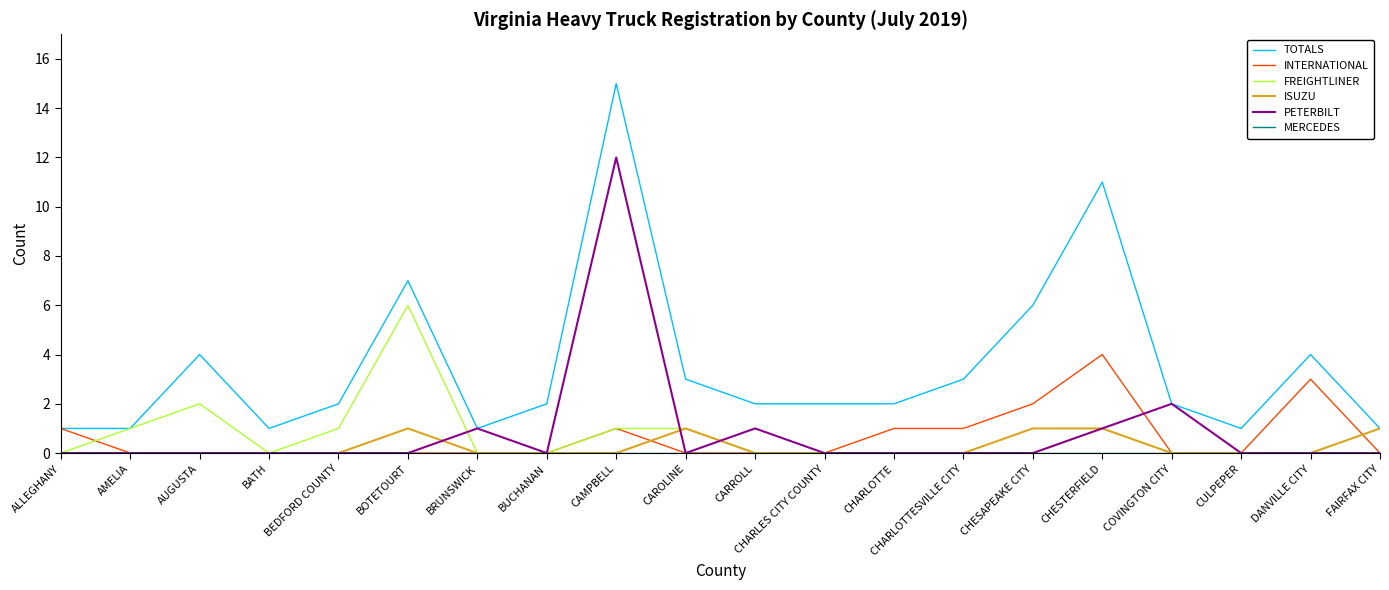

Is it true that FREIGHTLINER equals 0 at BUCHANAN?

True